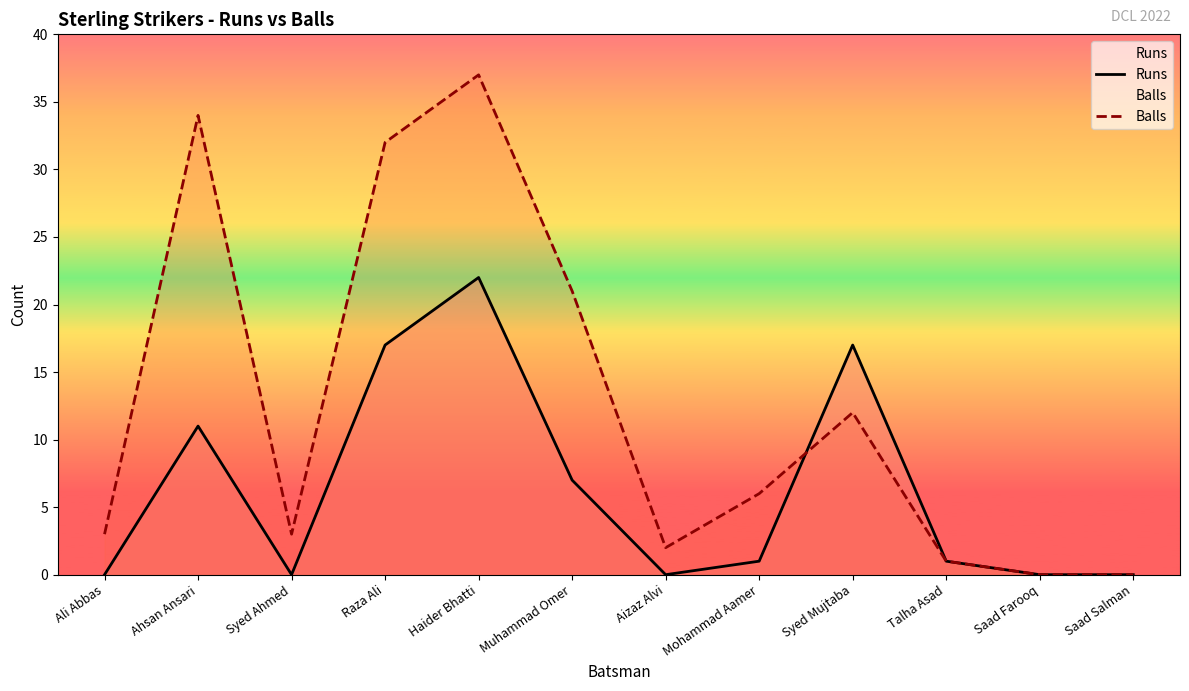

Between Saad Salman and Saad Farooq, which is larger?

Saad Salman